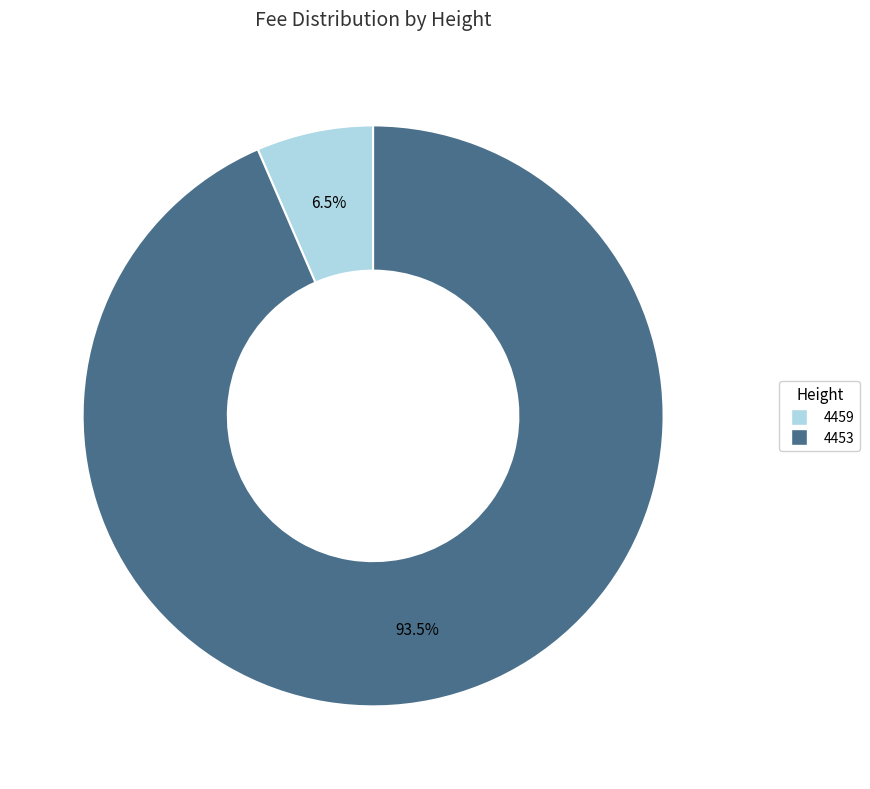

Rank the categories by value from highest to lowest.

4453, 4459